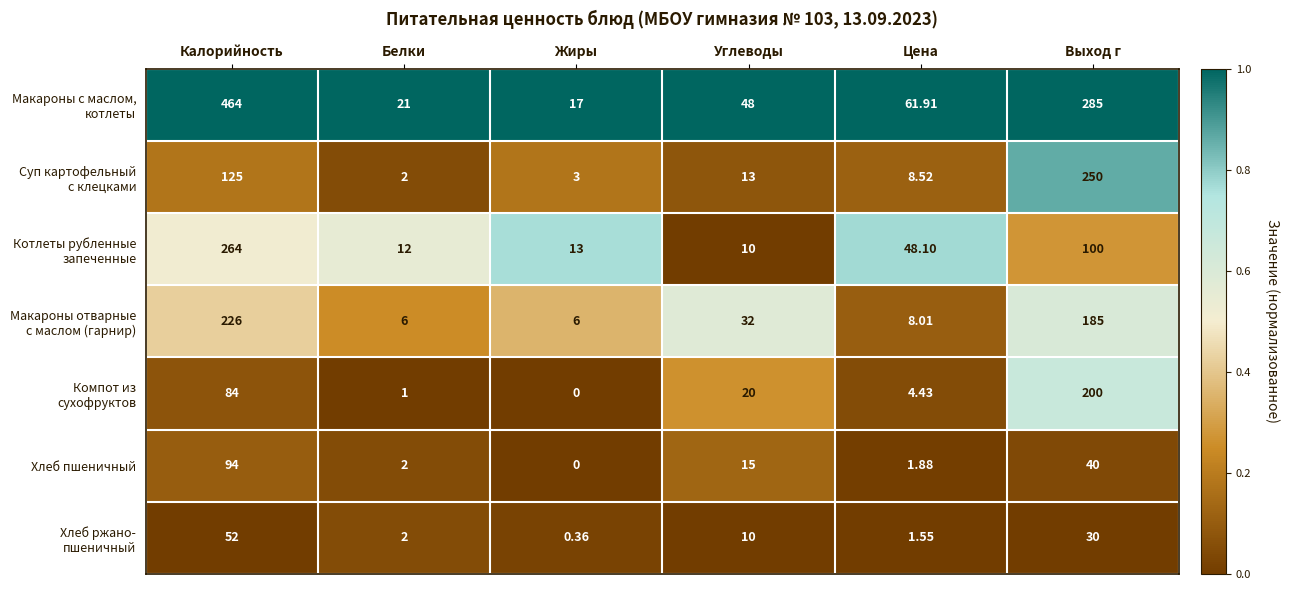

At which category is the sum across all series the highest?

Калорийность